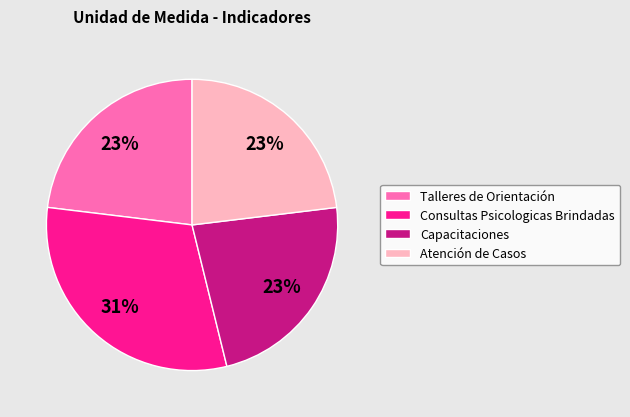

The Atención de Casos slice represents 23% of the pie. True or false?

True